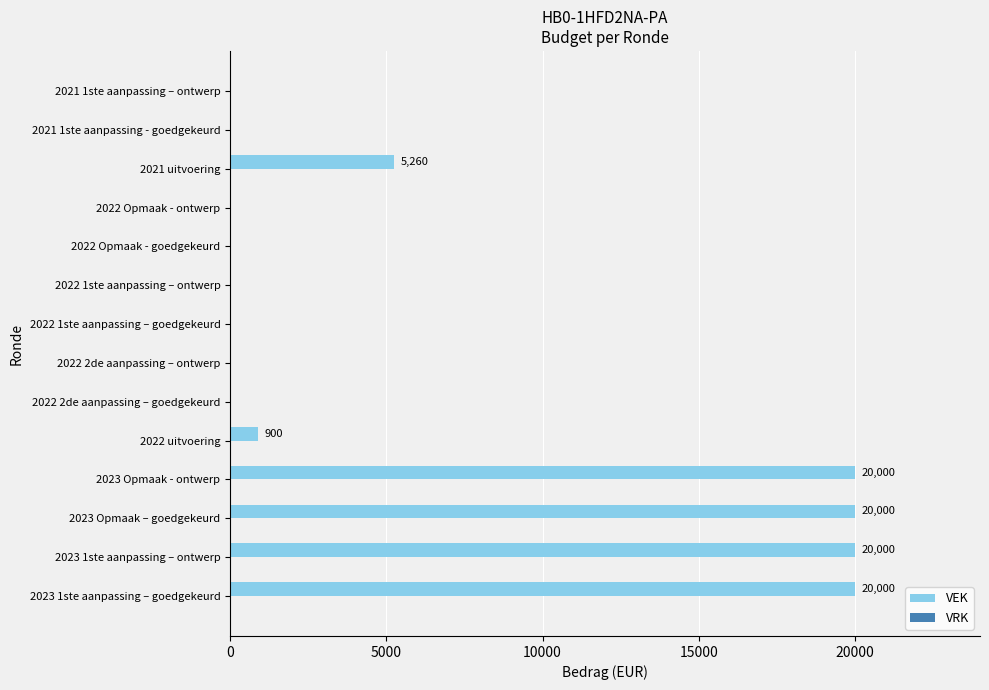

What is the sum of all values?

86160